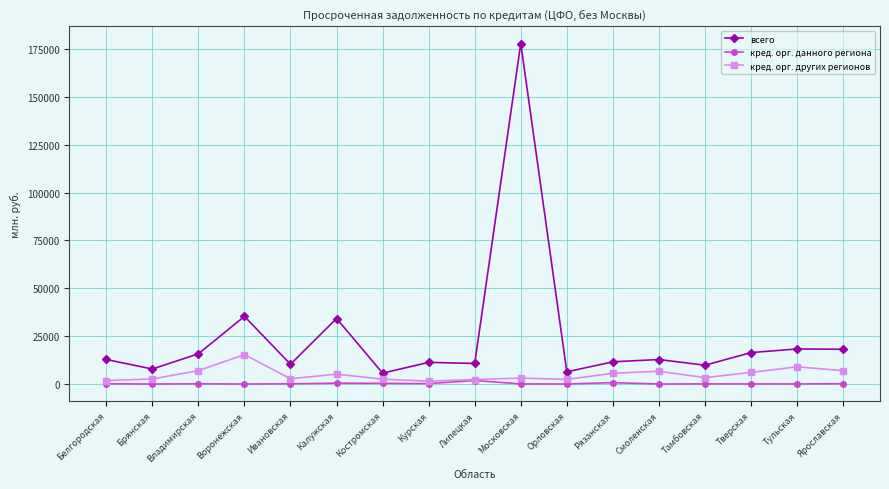

What position from the right is Владимирская?

15